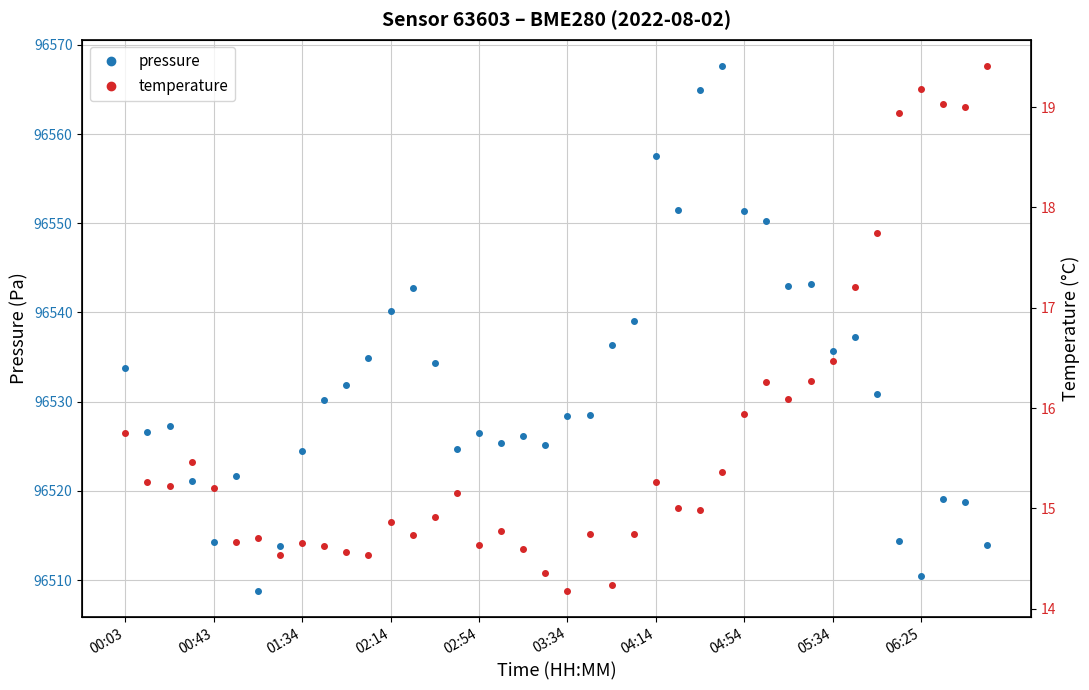

Is it true that pressure equals 128648.6 at 00:43?

False